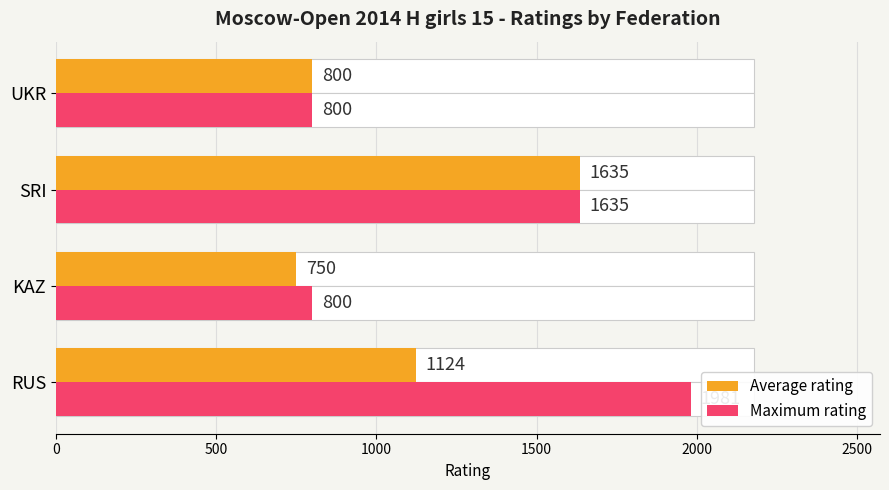

What is the minimum value shown in the chart?

750